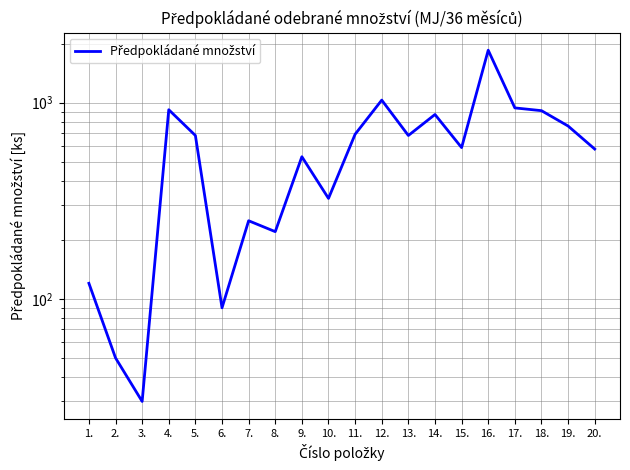

How many lines are shown in the chart?

1